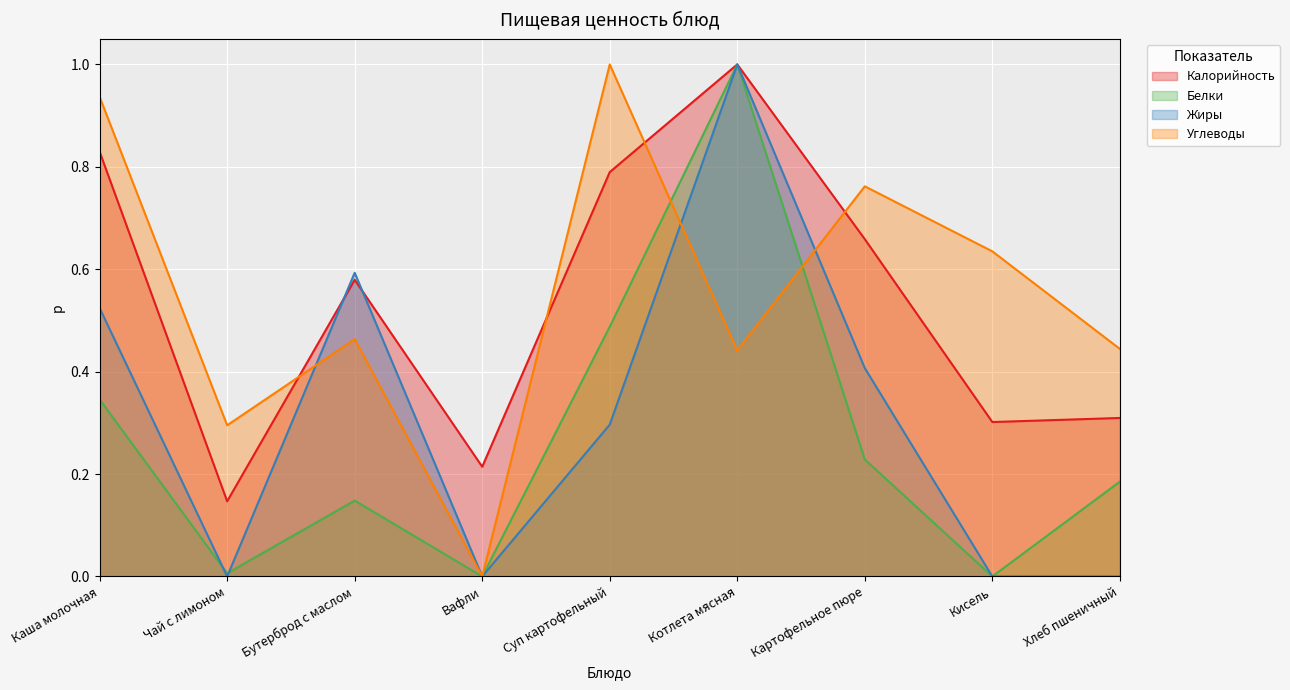

Reading left to right, what are all the values shown in this chart?

Калорийность: 0.8	0.1	0.6	0.2	0.8	1.0	0.7	0.3	0.3
Белки: 0.3	0.0	0.1	0.0	0.5	1.0	0.2	0.0	0.2
Жиры: 0.5	0.0	0.6	0.0	0.3	1.0	0.4	0.0	0.0
Углеводы: 0.9	0.3	0.5	0.0	1.0	0.4	0.8	0.6	0.4